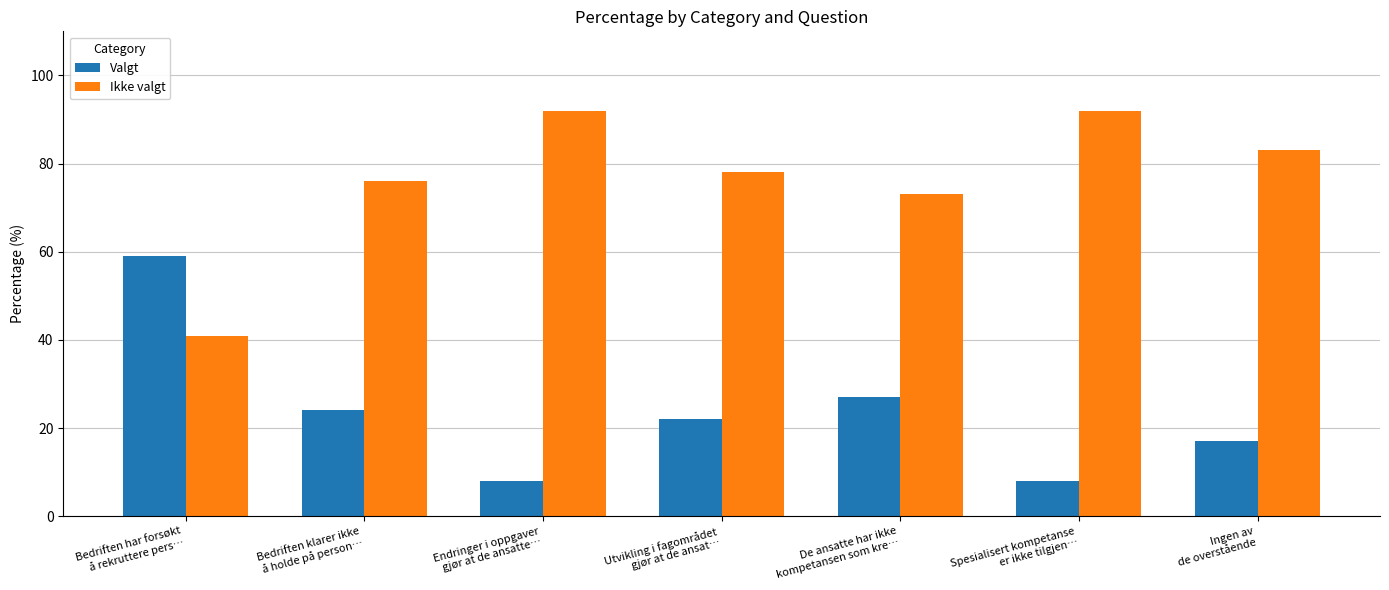

How many values in the Ikke valgt series are below 78?

3